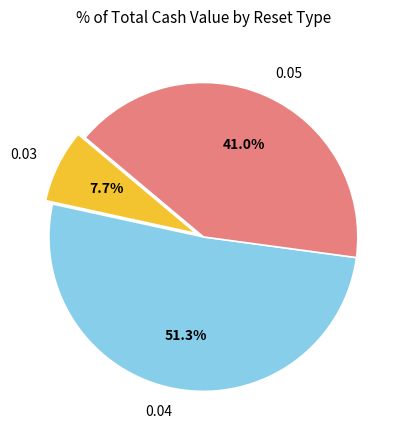

How many slices are in this pie chart?

3